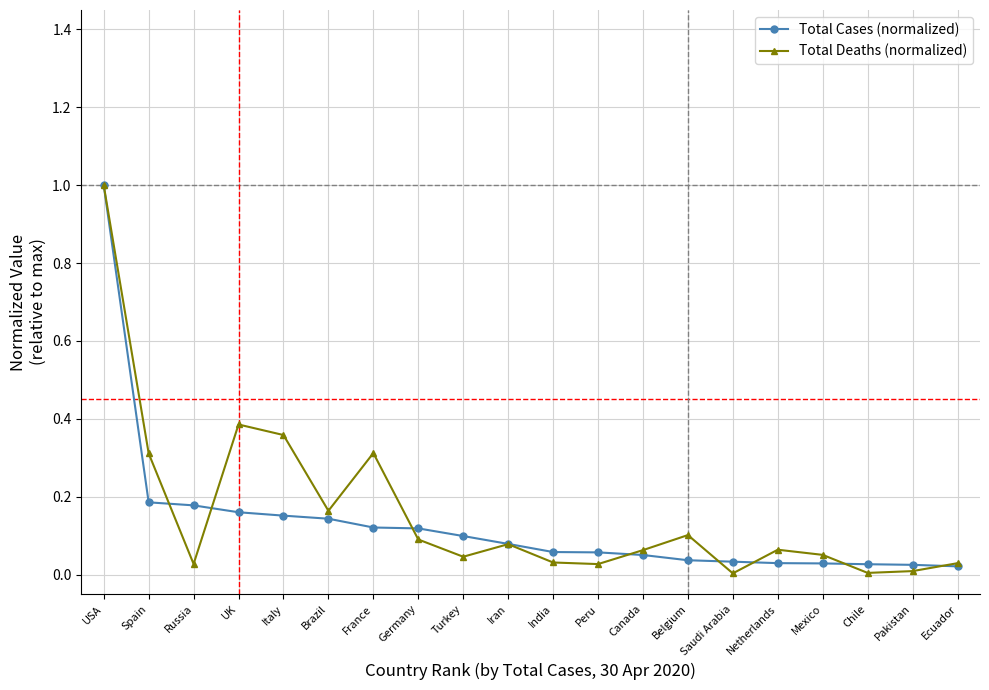

What position from the right is Canada?

8